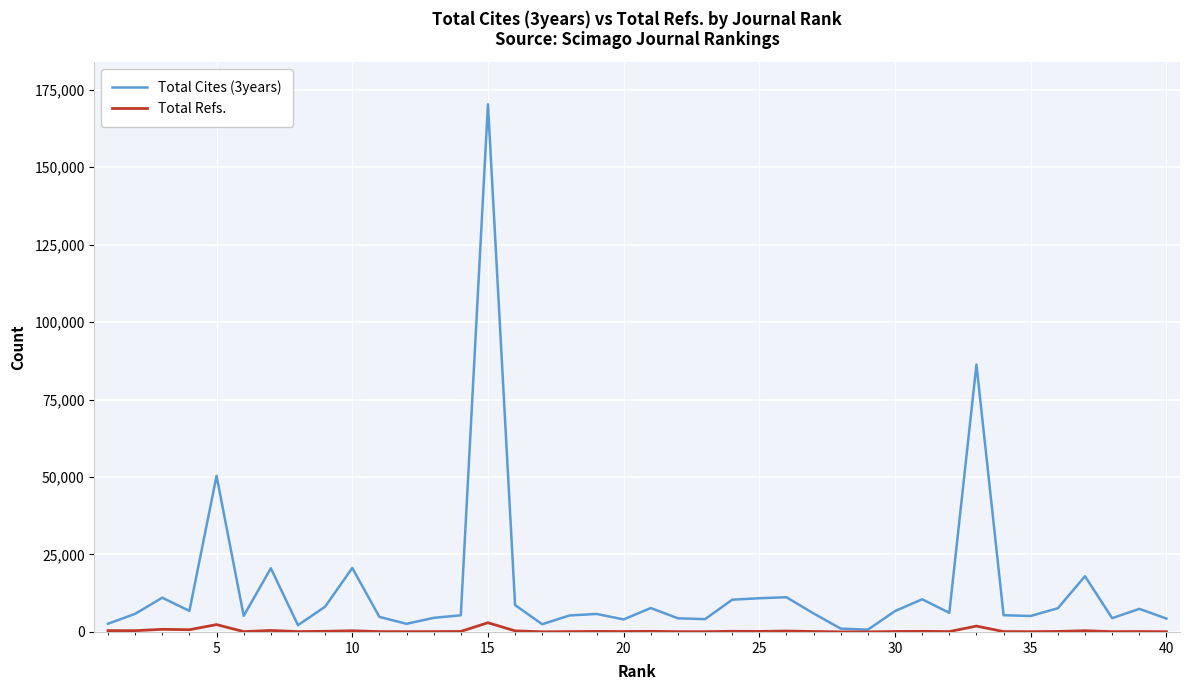

Which series has the widest spread of values?

Total Cites (3years)